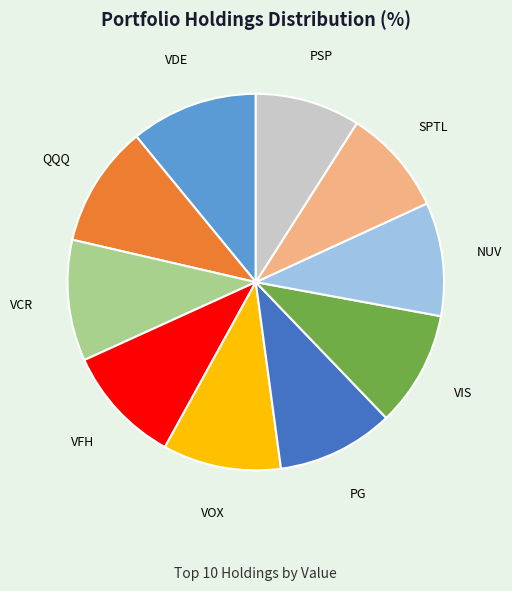

What is the ratio of the value at VFH to the value at NUV?

1.0